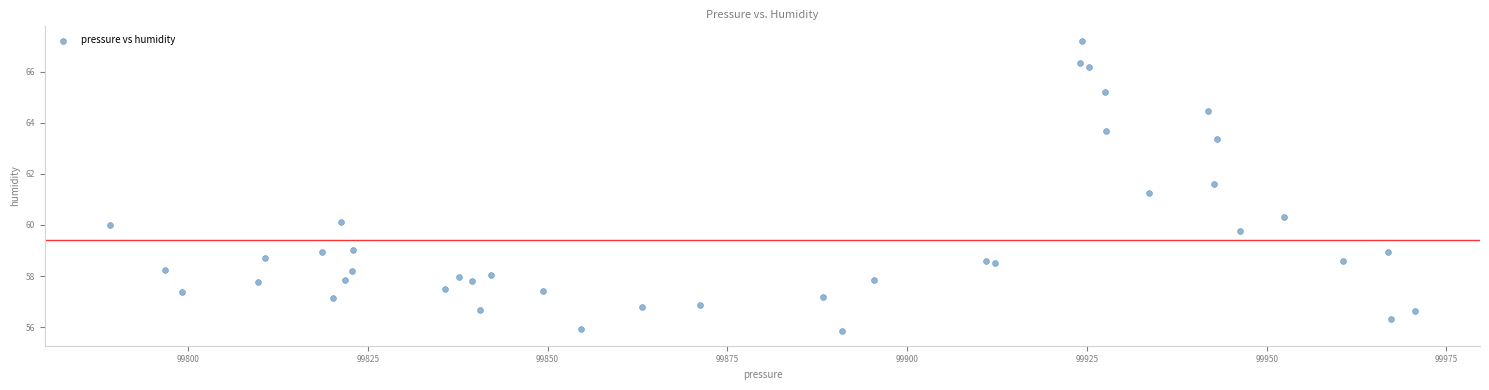

What Y value in the scatter plot is closest to 61?

61.3